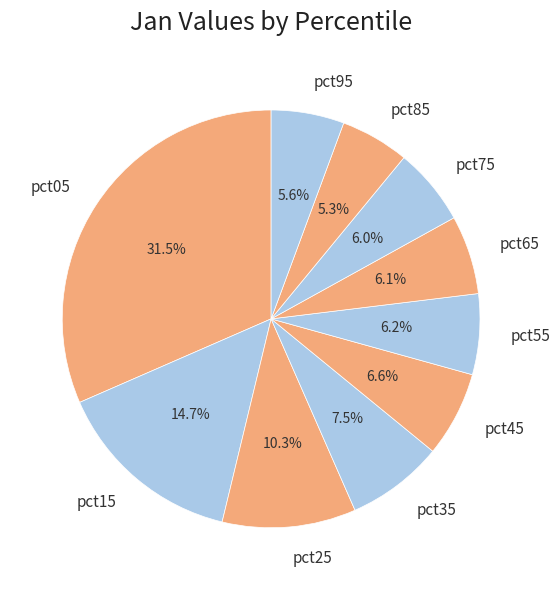

Which has a higher value, pct05 or pct95?

pct05